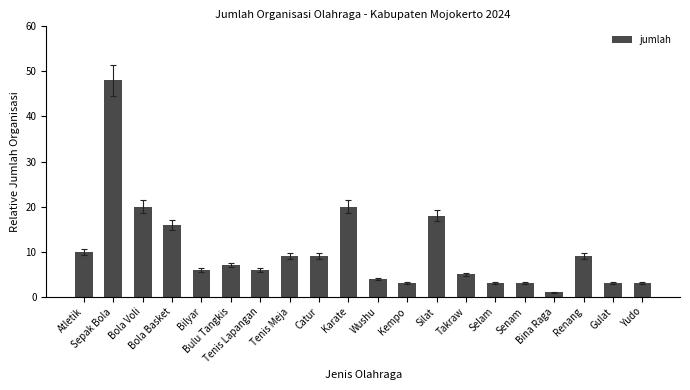

What position from the right is Bulu Tangkis?

15